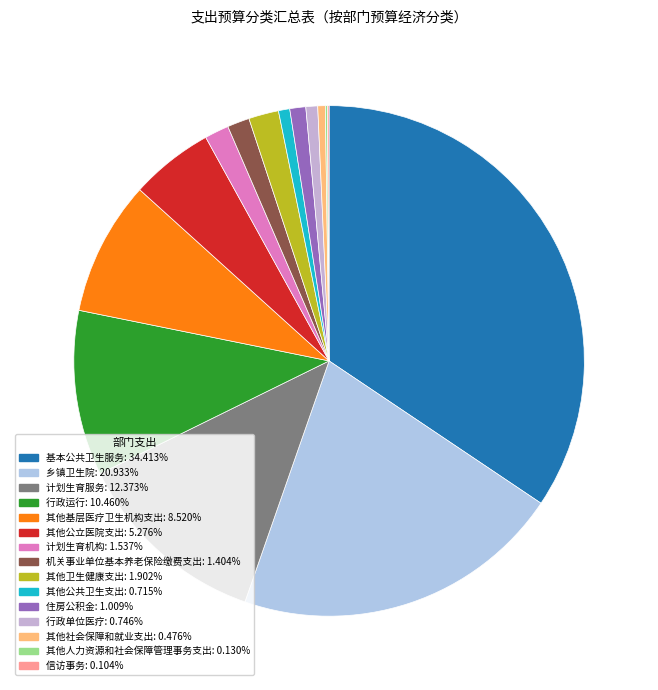

What percentage is the 行政单位医疗 slice, to the nearest percent?

1%